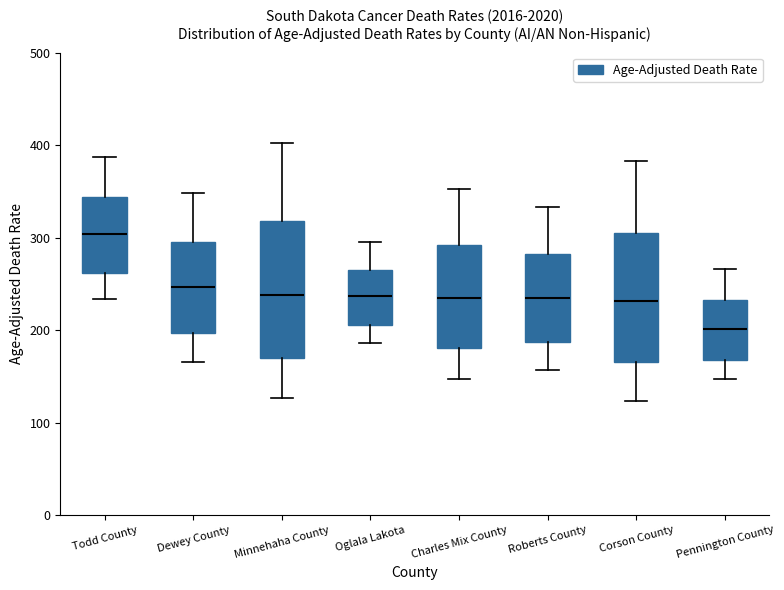

Where is the upper edge of the box for Minnehaha County on the y-axis? The values are not printed on the chart, so give them approximately, as read against the axis.

320